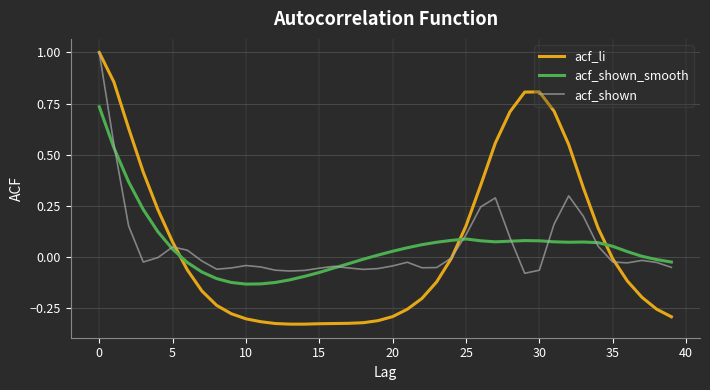

Does the chart display data point markers on the line(s)?

No